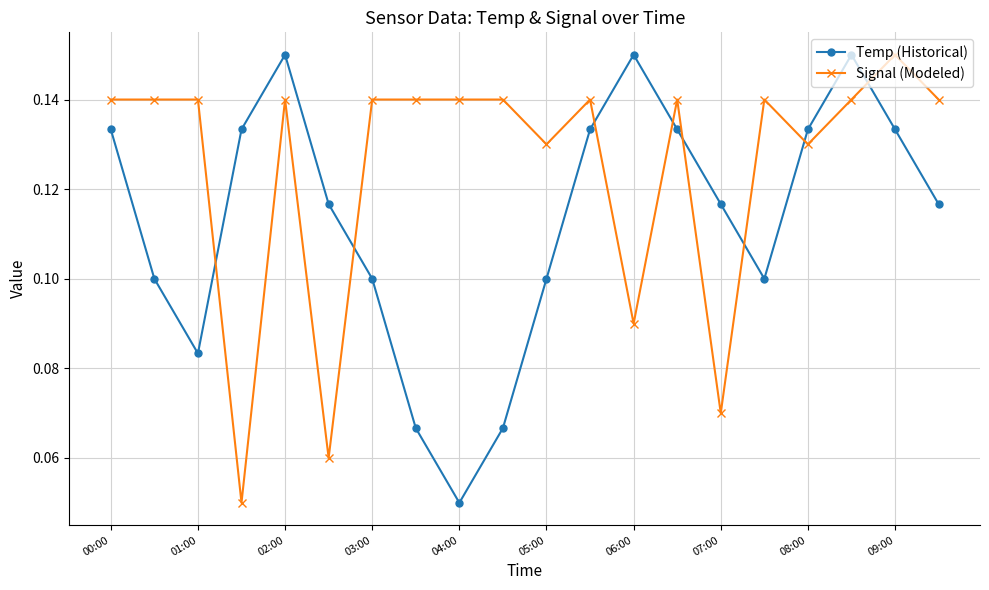

Rank the series by their average value, from lowest to highest.

Temp (Historical), Signal (Modeled)